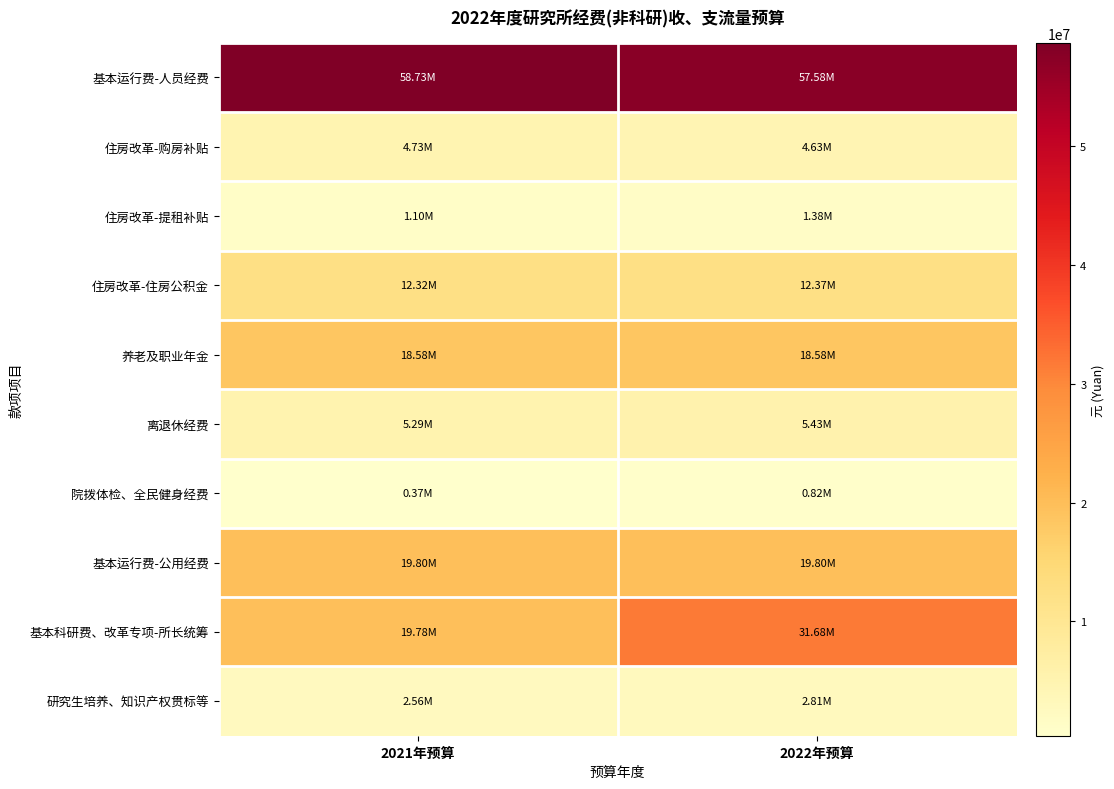

Which series has the widest spread of values?

基本科研费、改革专项-所长统筹